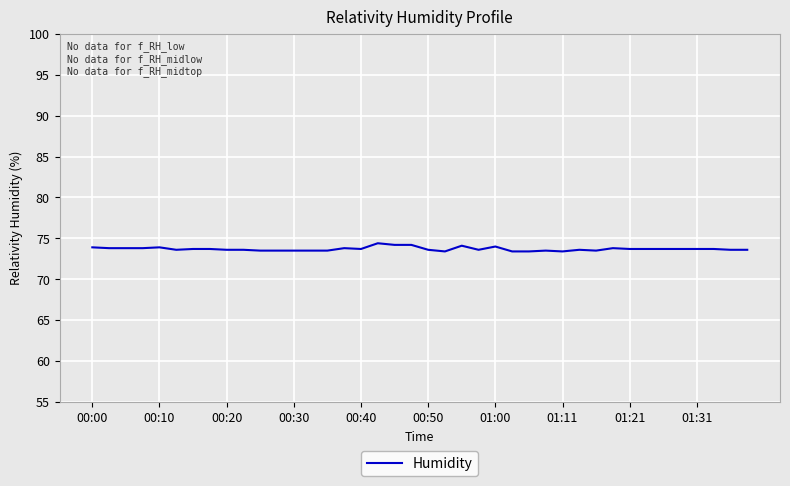

What is the difference between the maximum and minimum values?

1.0